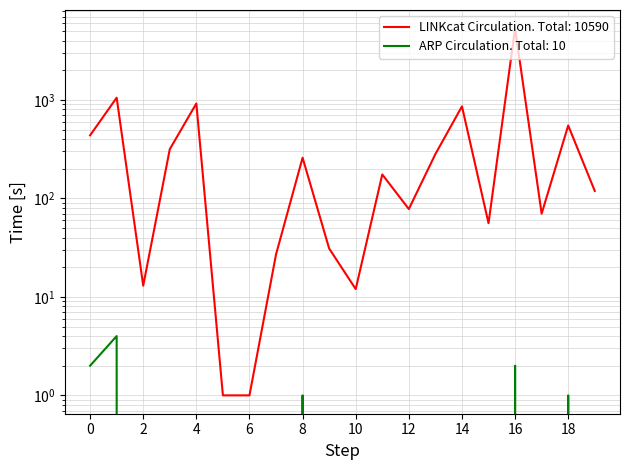

In ARP Circulation, how many points are lower than both neighbors (excluding endpoints)?

1